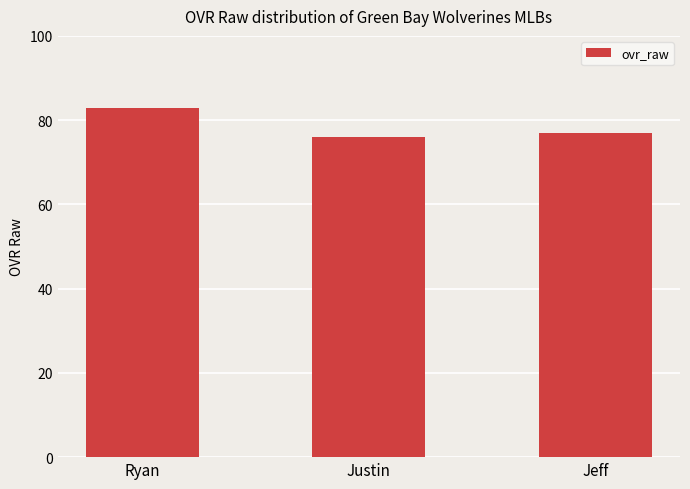

What position from the left is Jeff?

3